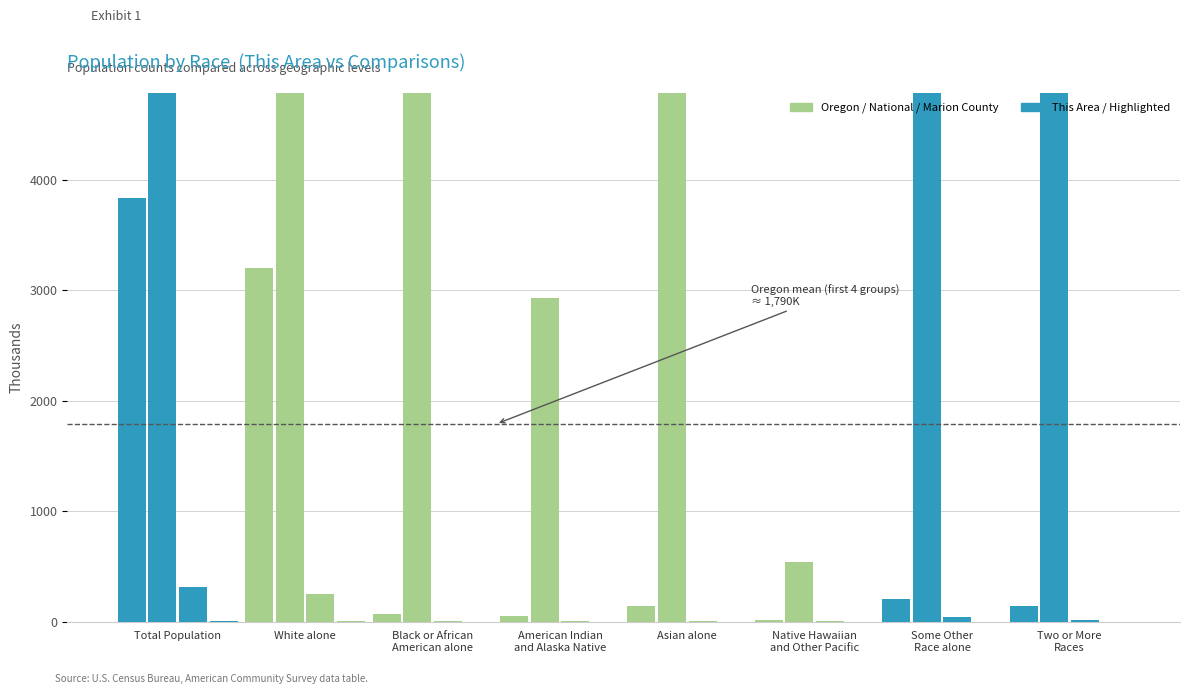

What is the difference between the highest and lowest values at Asian alone?

14673.9